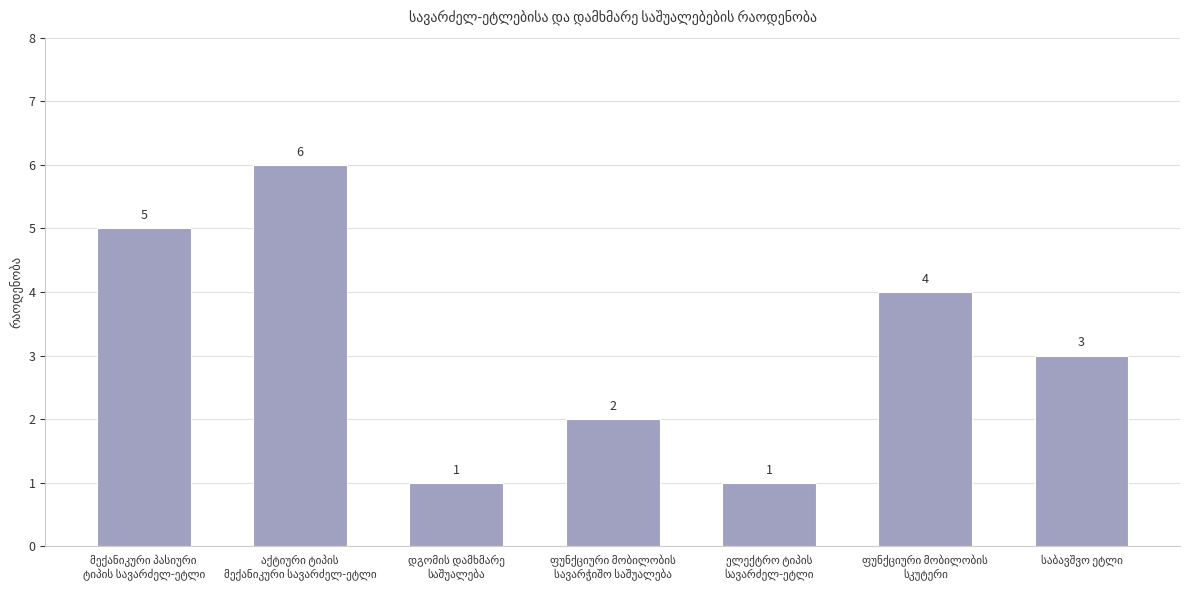

What is the sum of all values?

22